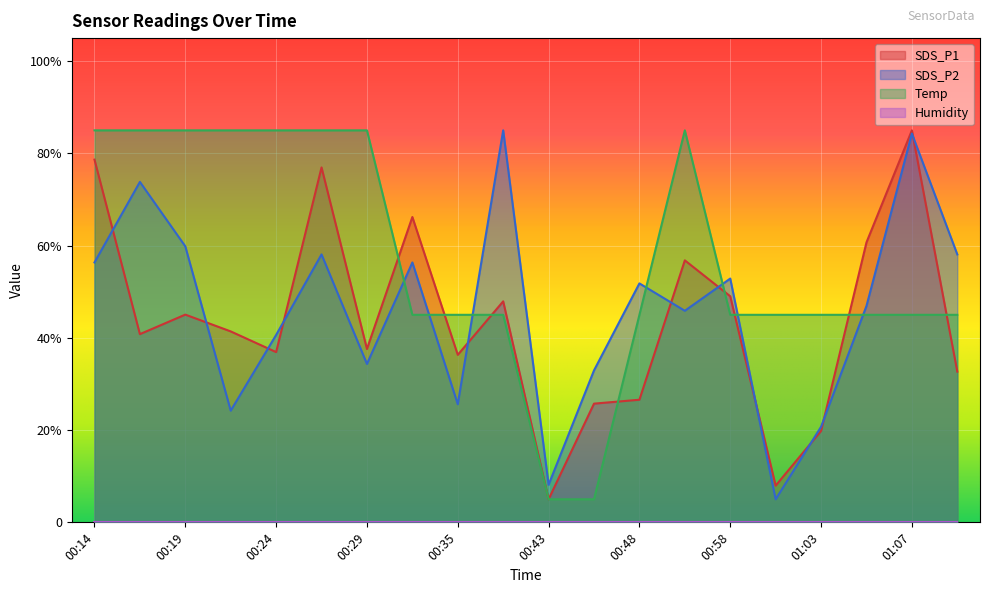

List the labels in order of SDS_P2 value, smallest first.

01:00, 00:43, 01:03, 00:22, 00:35, 00:45, 00:29, 00:24, 00:55, 01:05, 00:48, 00:58, 00:14, 00:32, 00:27, 01:10, 00:19, 00:17, 01:07, 00:40